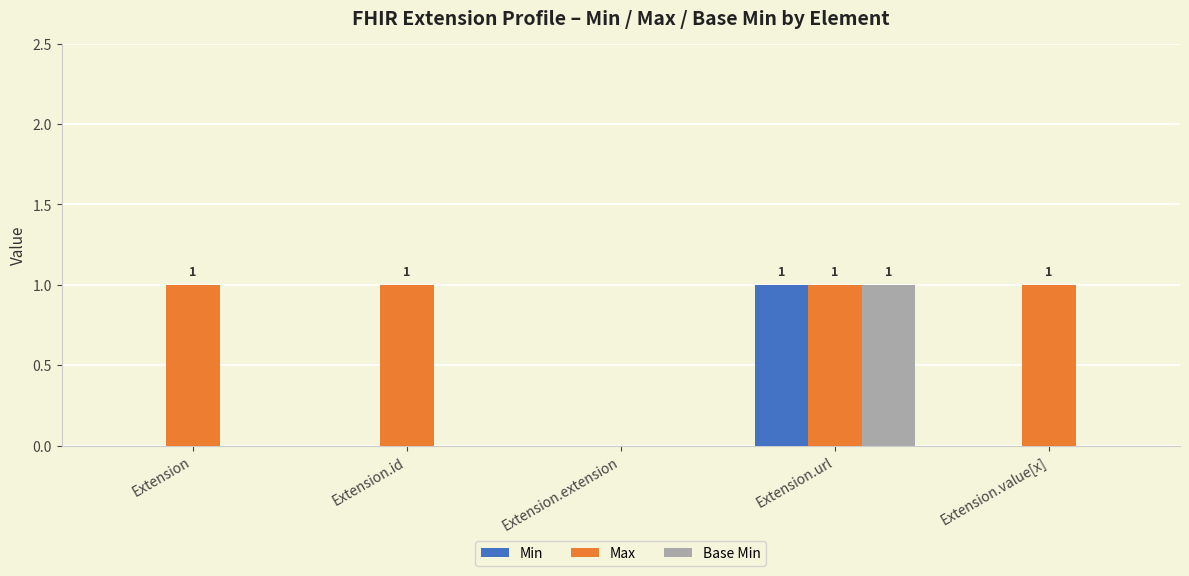

How many distinct data groups are displayed?

3